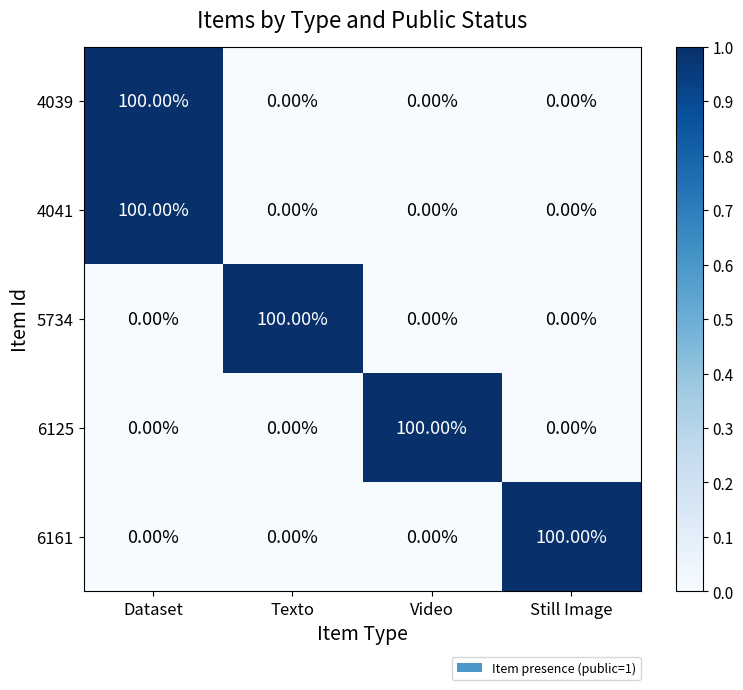

At how many categories does at least one series exceed 39?

4